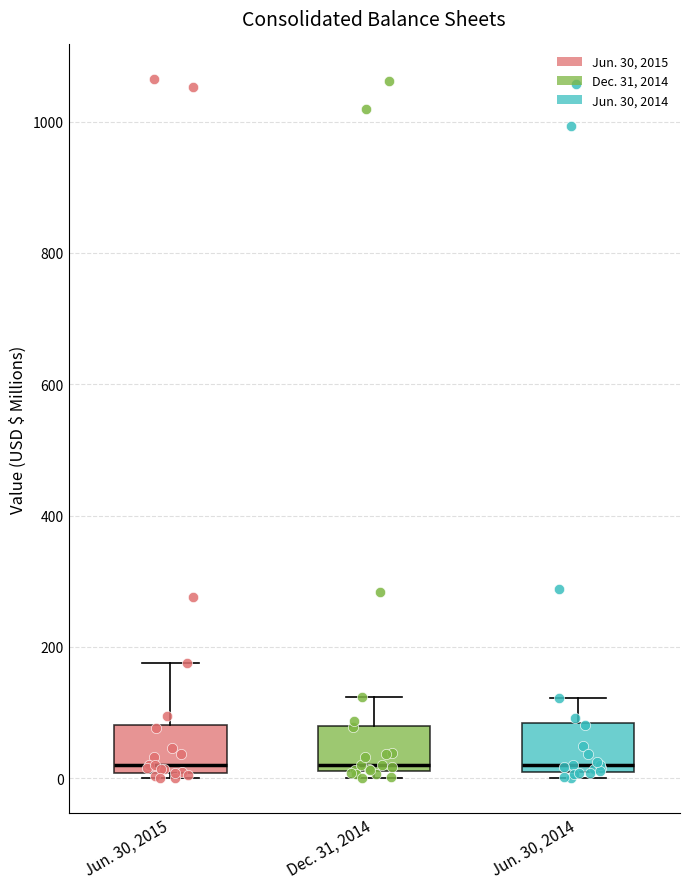

Reading left to right, transcribe this box plot: for each box, give where its median line is, the range the box spans, and where its two whiskers end, as read against the y-axis. The values are not printed on the chart, so give them approximately, as read against the axis.

Jun. 30, 2015: median 20, box 0 to 80, whiskers 0 (just below the box's lower edge) to 180
Dec. 31, 2014: median 20 (just above the box's lower edge), box 20 to 80, whiskers 0 to 120
Jun. 30, 2014: median 20, box 0 to 80, whiskers 0 (just below the box's lower edge) to 120